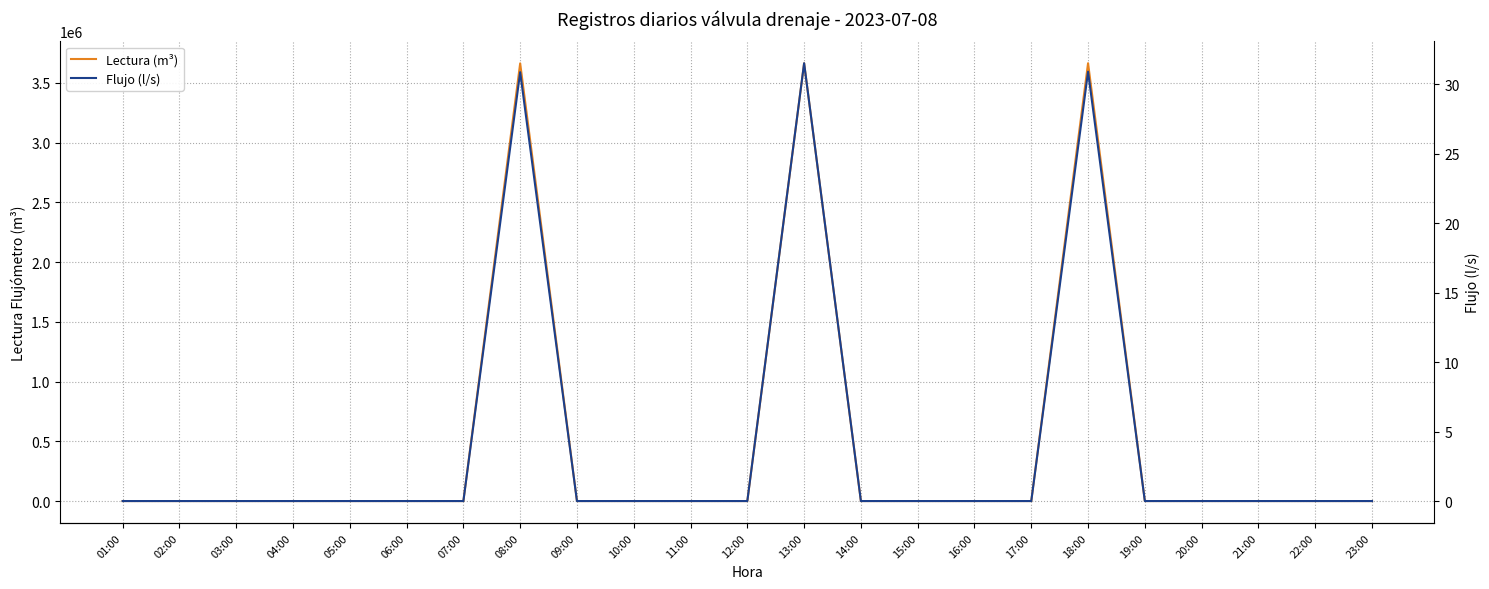

Which series has the widest spread of values?

Lectura (m³)